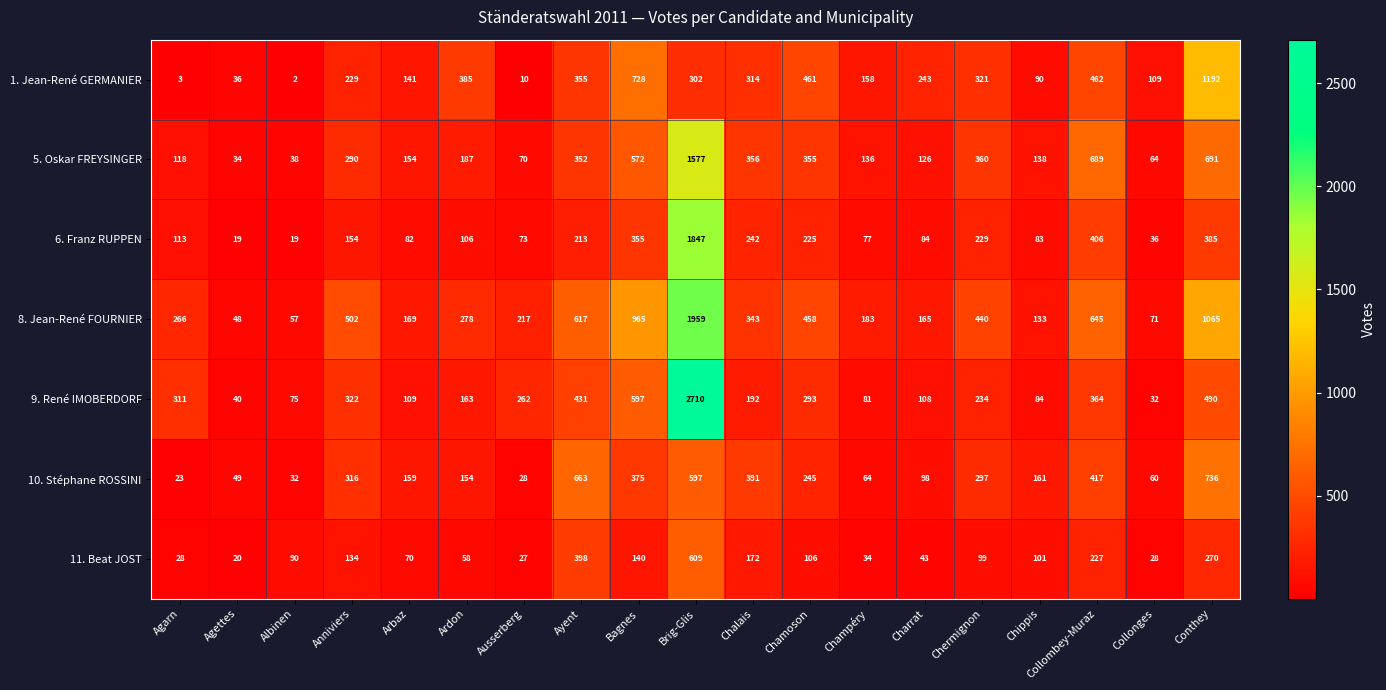

Count the number of categories in the chart.

19